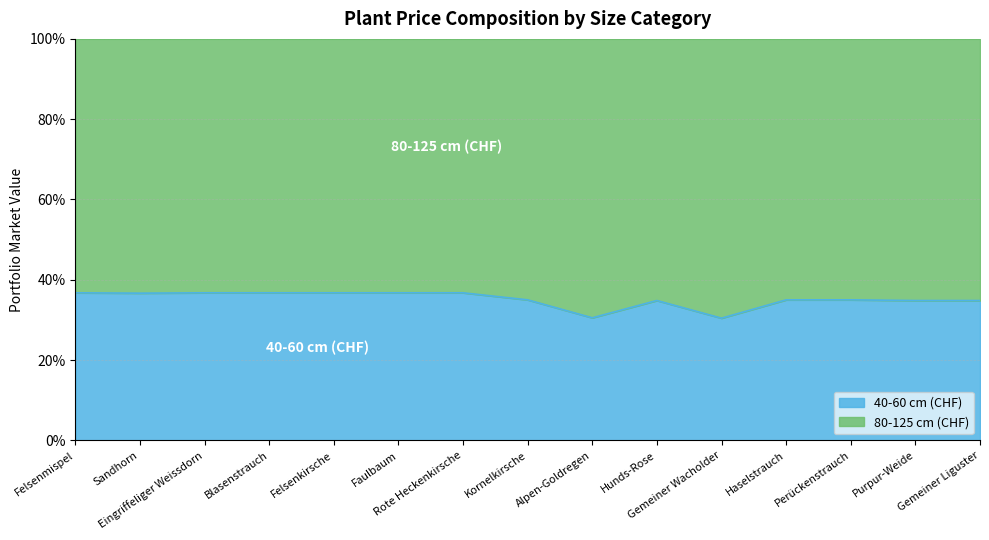

At how many categories does at least one series exceed 50?

2